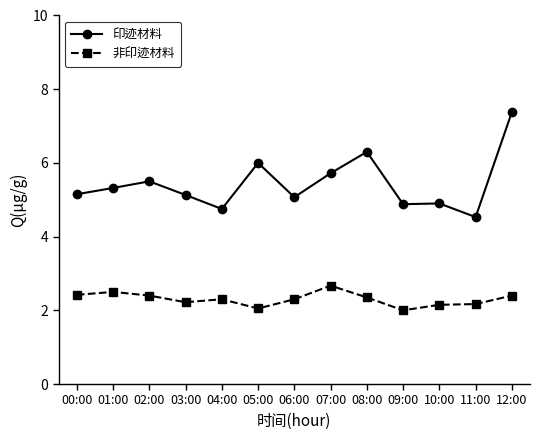

Which label corresponds to the largest value in the chart?

12:00